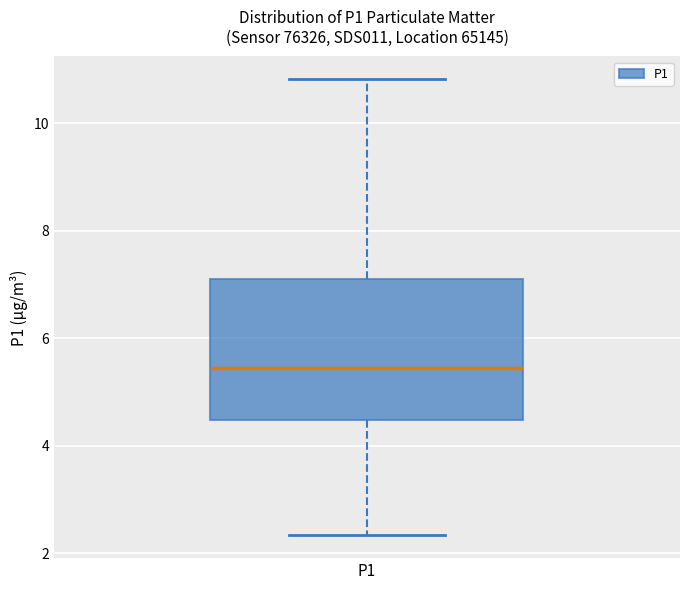

Read this box plot against the y-axis: the position of the median line, the range covered by the box, and the ends of both whiskers. The values are not printed on the chart, so give them approximately, as read against the axis.

median 5.4, box 4.4 to 7.2, whiskers 2.4 to 10.8